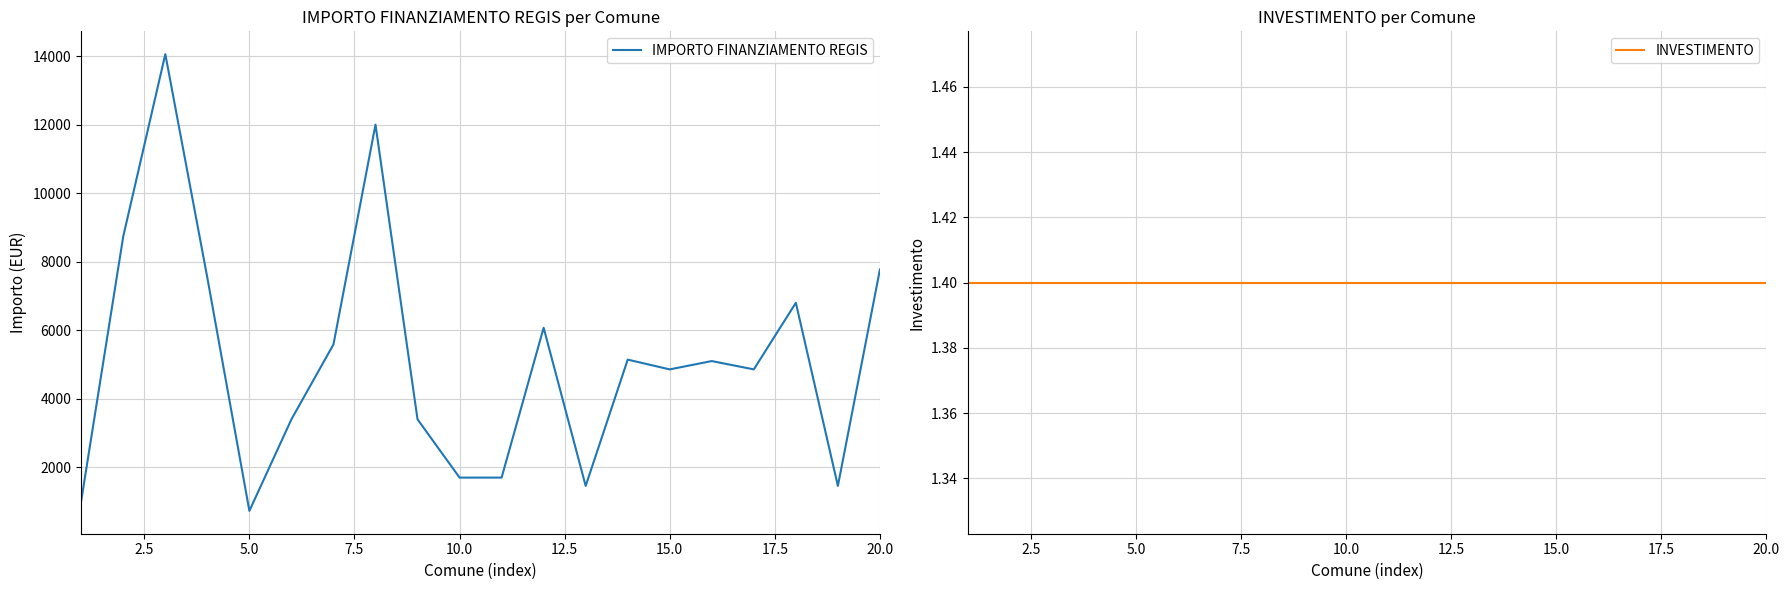

What is the lowest value of the IMPORTO FINANZIAMENTO REGIS series?

729